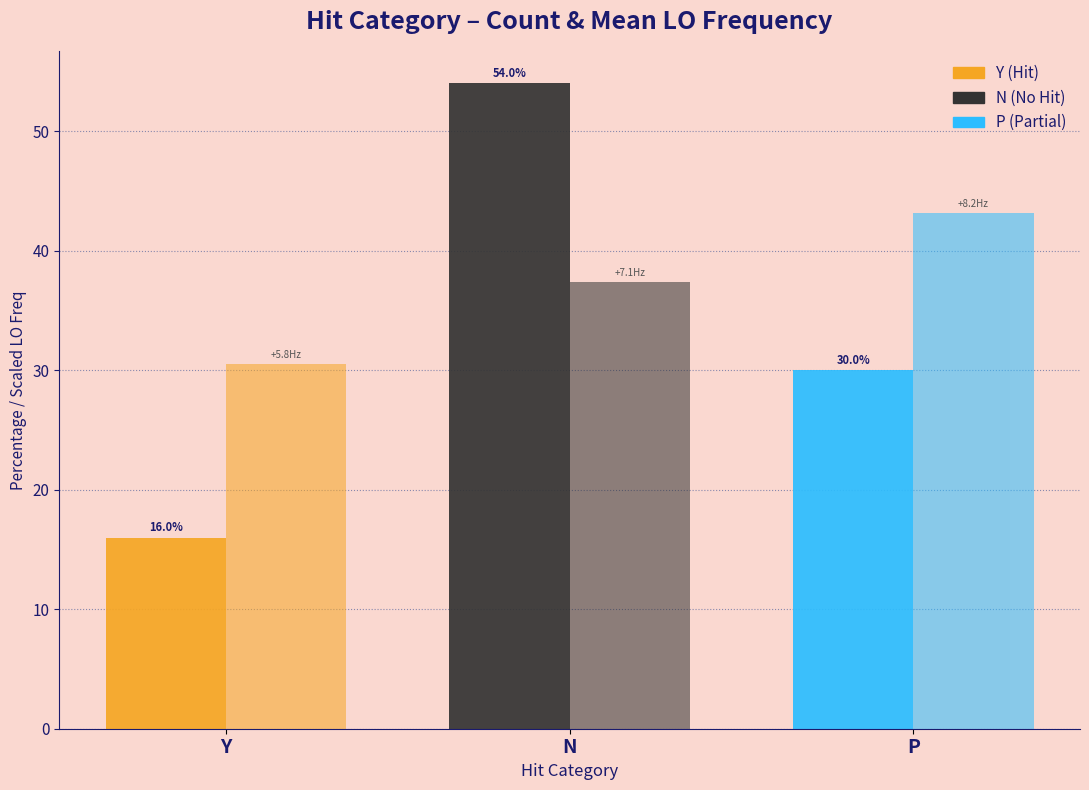

Count the number of categories in the chart.

3